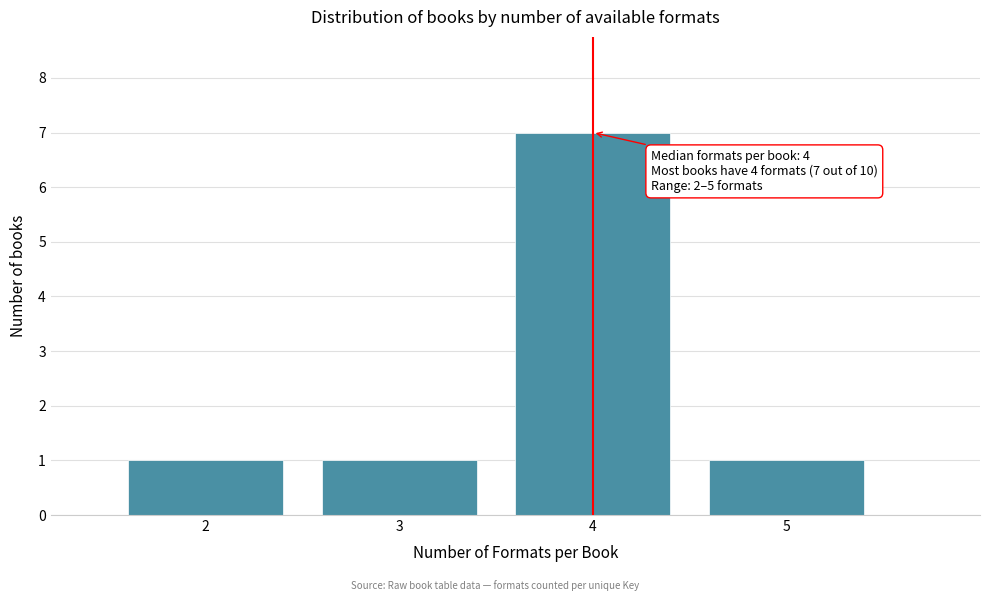

Over which range of the x-axis is the bar tallest?

3.5 to 4.5